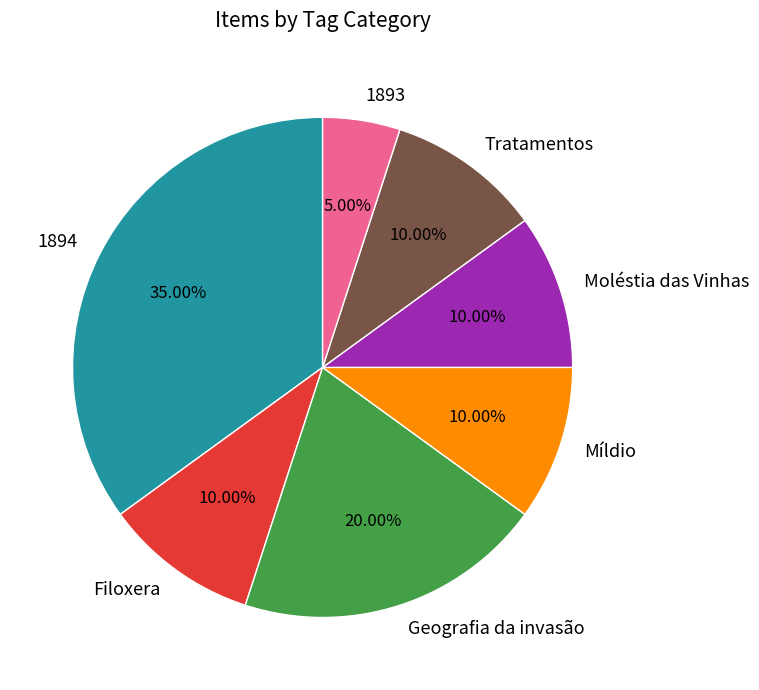

Does Tratamentos account for over 50% of the chart?

No